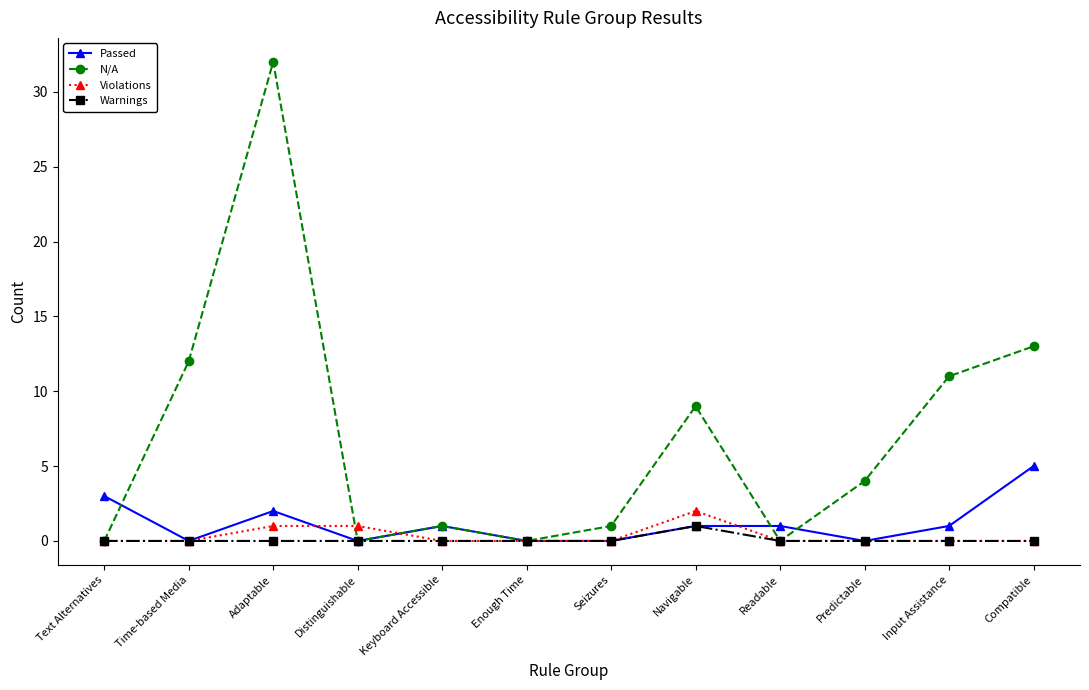

What is the difference between the highest and lowest values at Predictable?

4